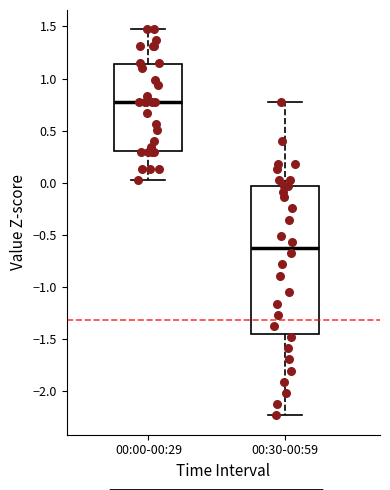

Reading left to right, transcribe this box plot: for each box, give where its median line is, the range the box spans, and where its two whiskers end, as read against the y-axis. The values are not printed on the chart, so give them approximately, as read against the axis.

00:00-00:29: median 0.75, box 0.30 to 1.15, whiskers 0.00 to 1.45
00:30-00:59: median -0.60, box -1.45 to -0.05, whiskers -2.25 to 0.75